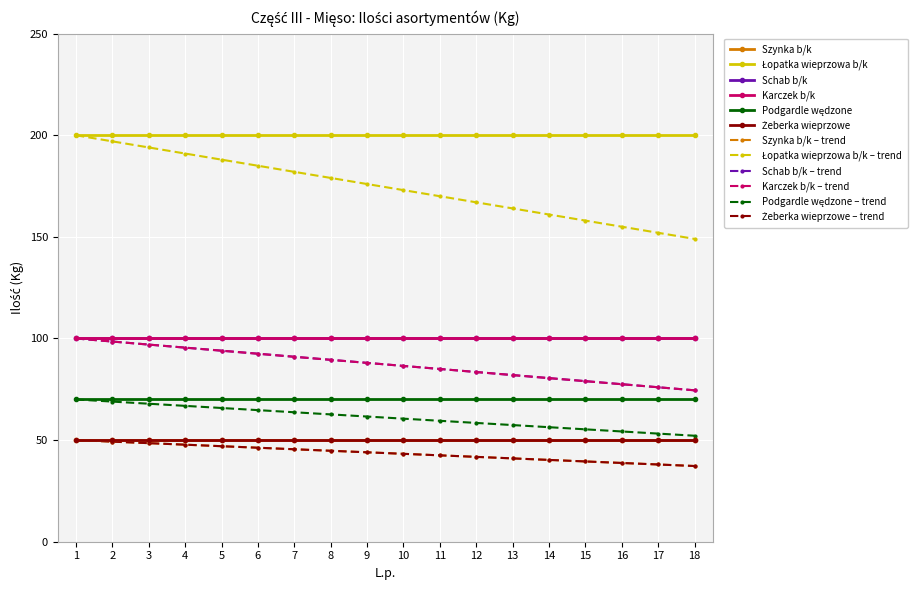

Does the chart have visible grid lines?

Yes